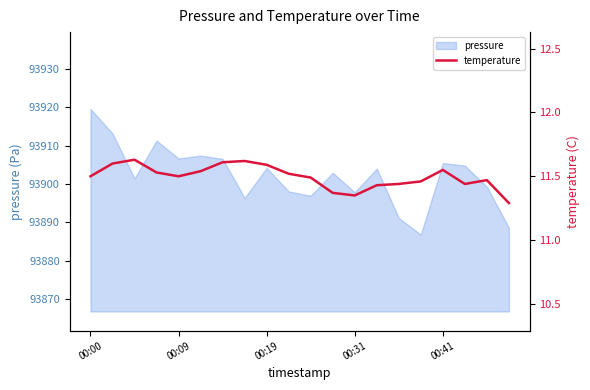

What is the maximum value for pressure?

93919.5